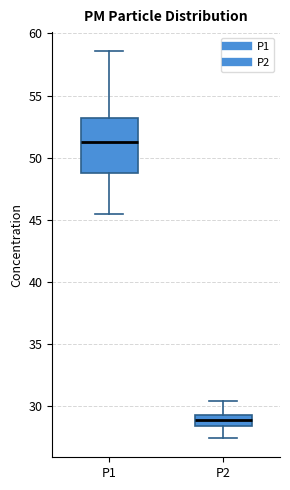

Which box has the lowest median line?

P2